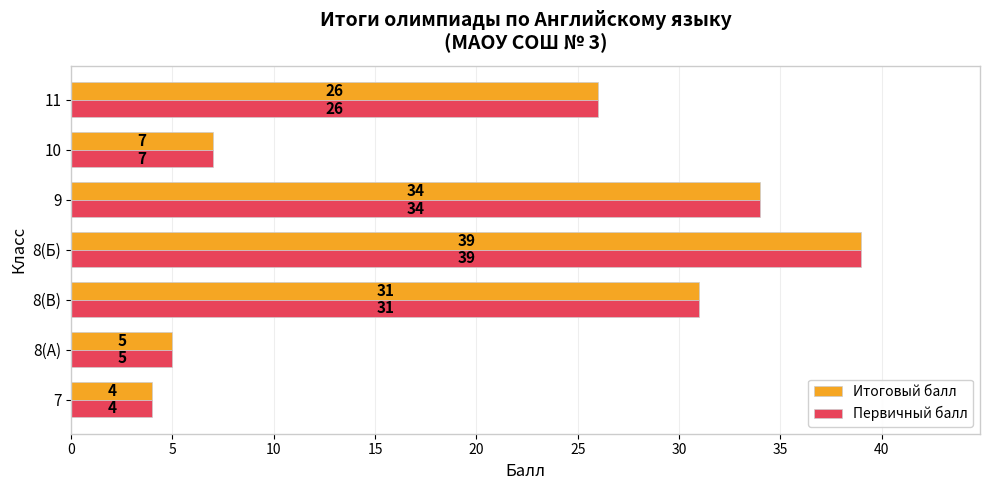

What is the minimum value shown in the chart?

4